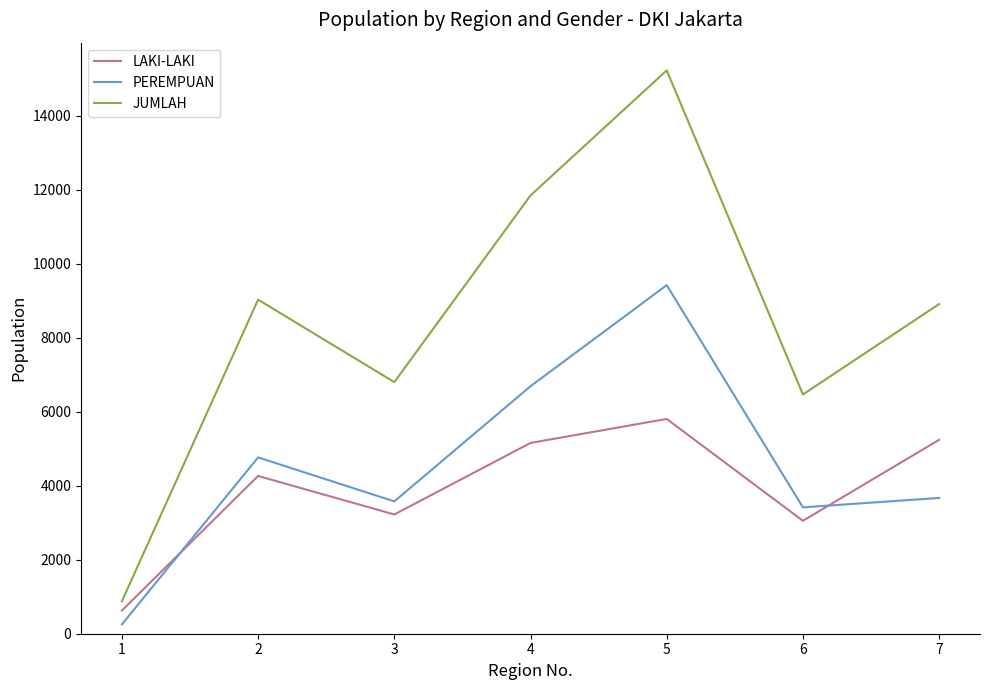

At which category is the sum across all series the highest?

5